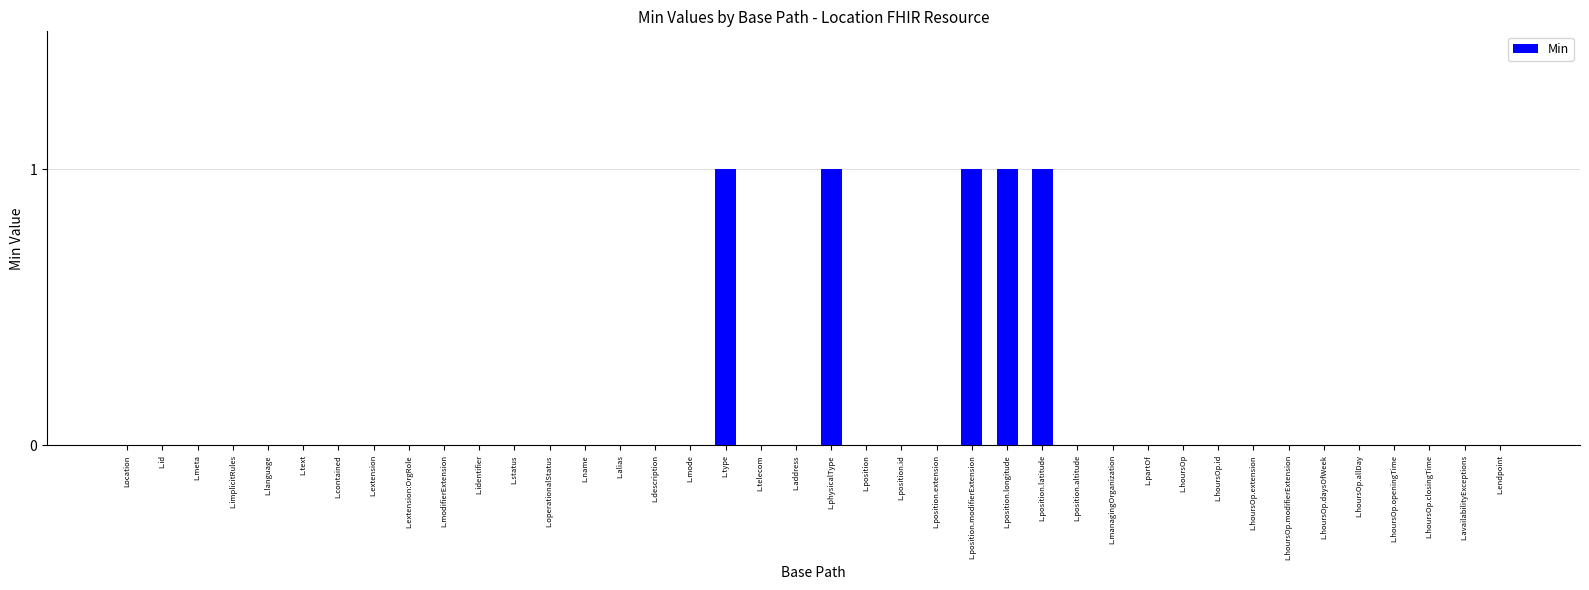

How many series are shown in this chart?

1